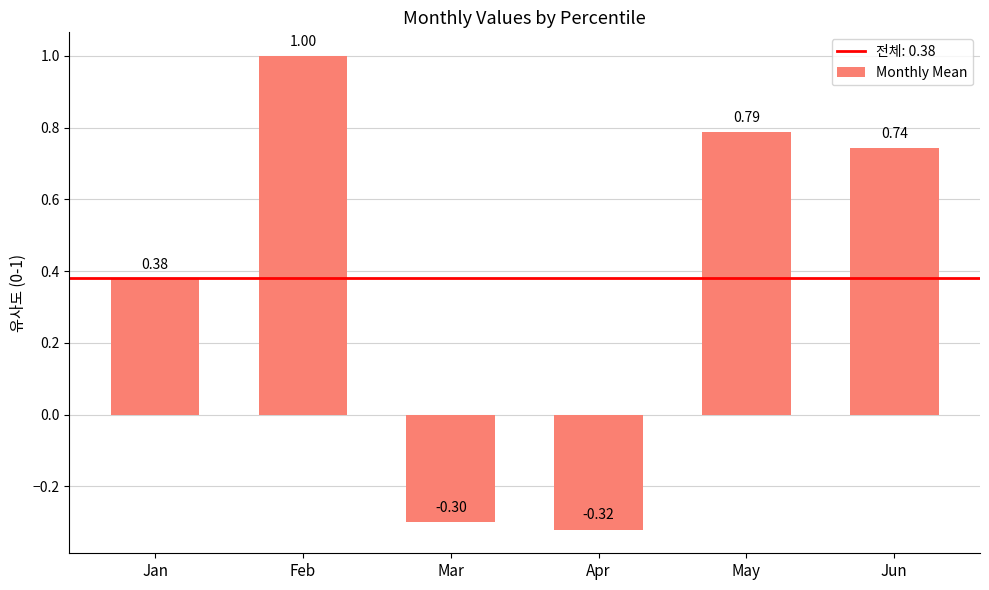

The chart shows a value of 1.3 at May. True or false?

False